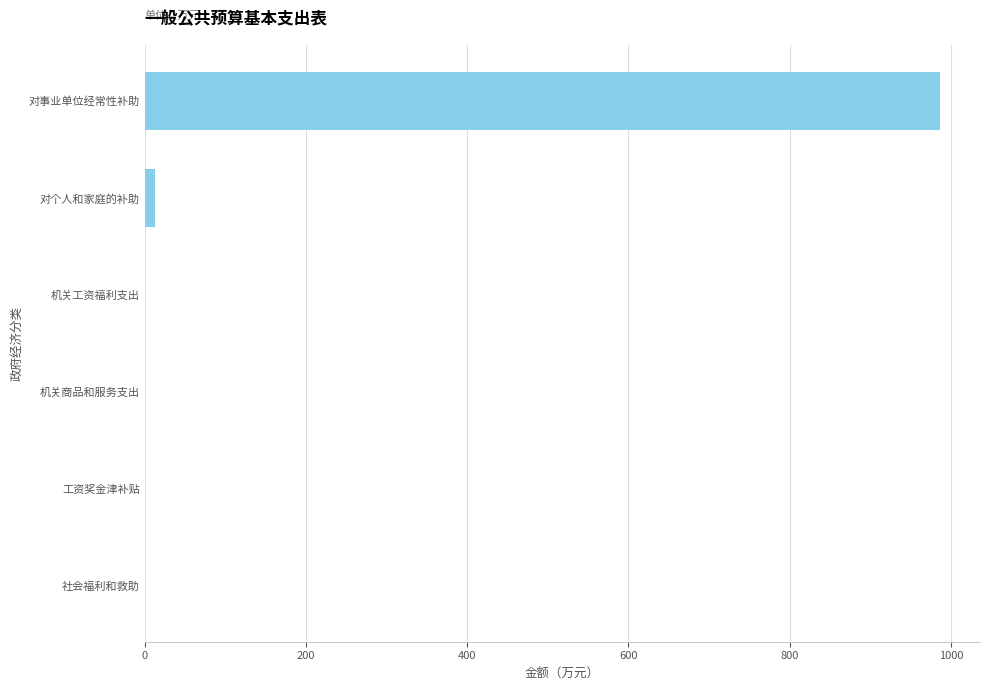

Between 工资奖金津补贴 and 对事业单位经常性补助, which is larger?

对事业单位经常性补助